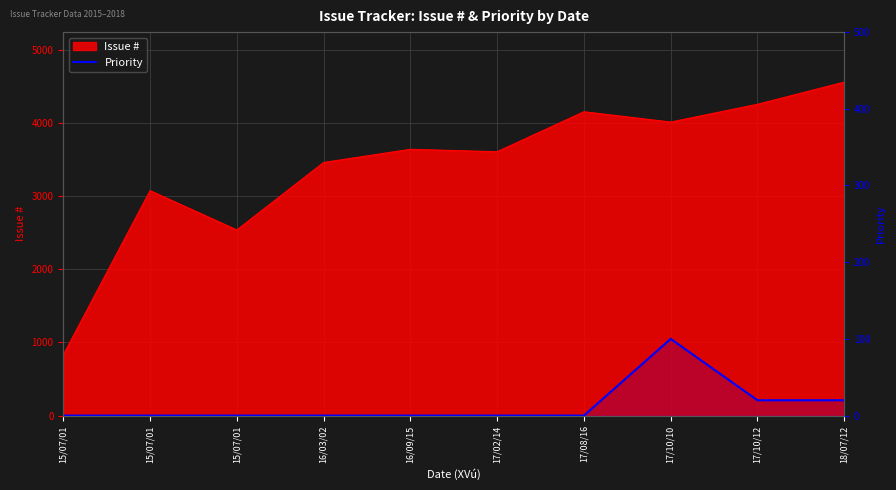

Reading left to right, what are all the values shown in this chart?

0	0	0	0	0	0	0	100	20	20